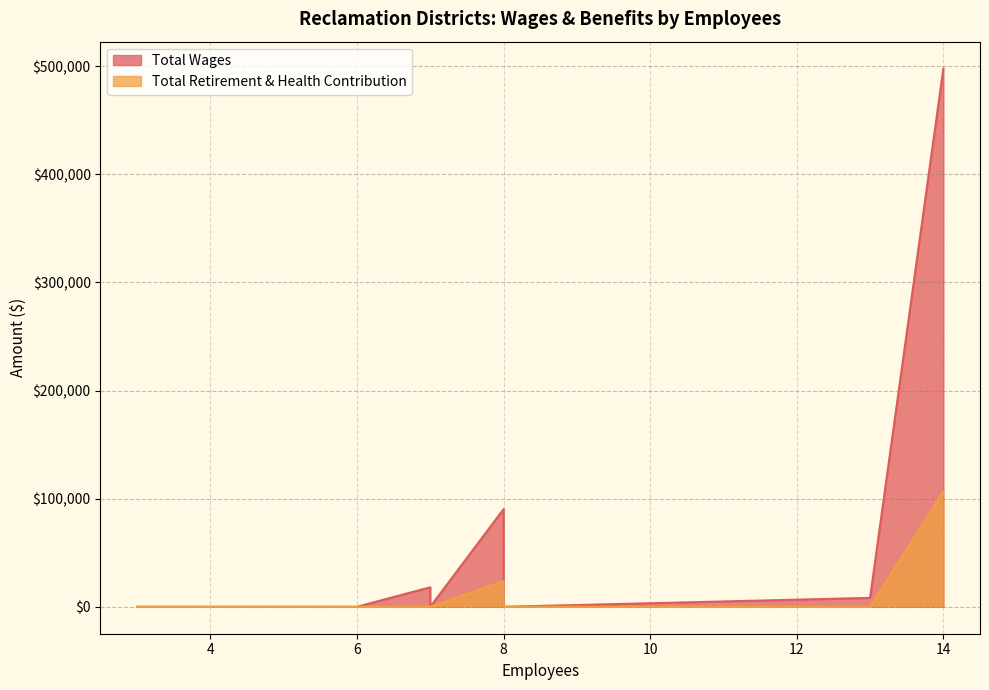

What is the maximum value for Total Retirement & Health Contribution?

106415